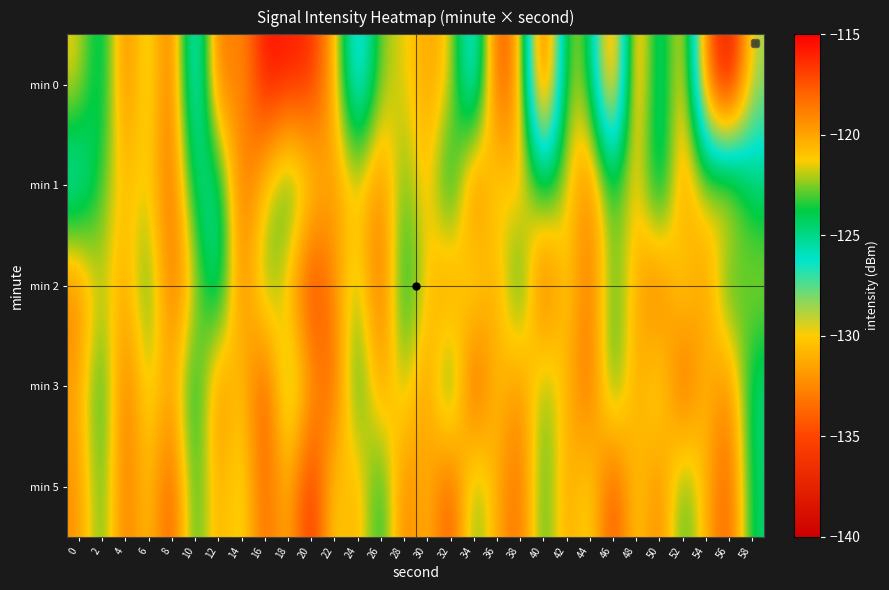

Count the number of data series in this chart.

5